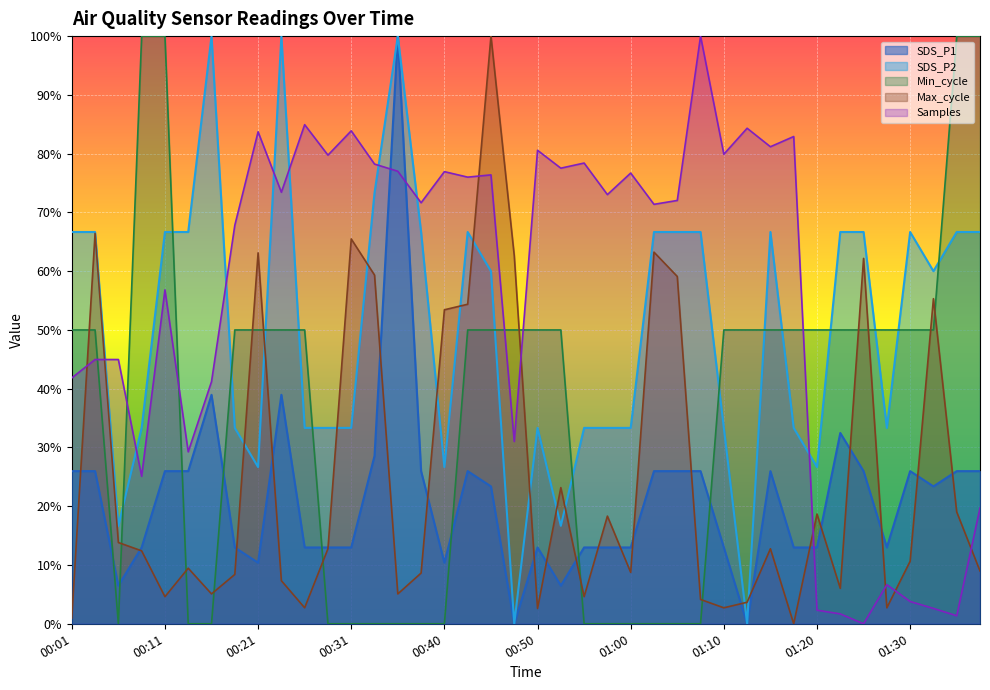

Does the chart display data point markers on the line(s)?

No